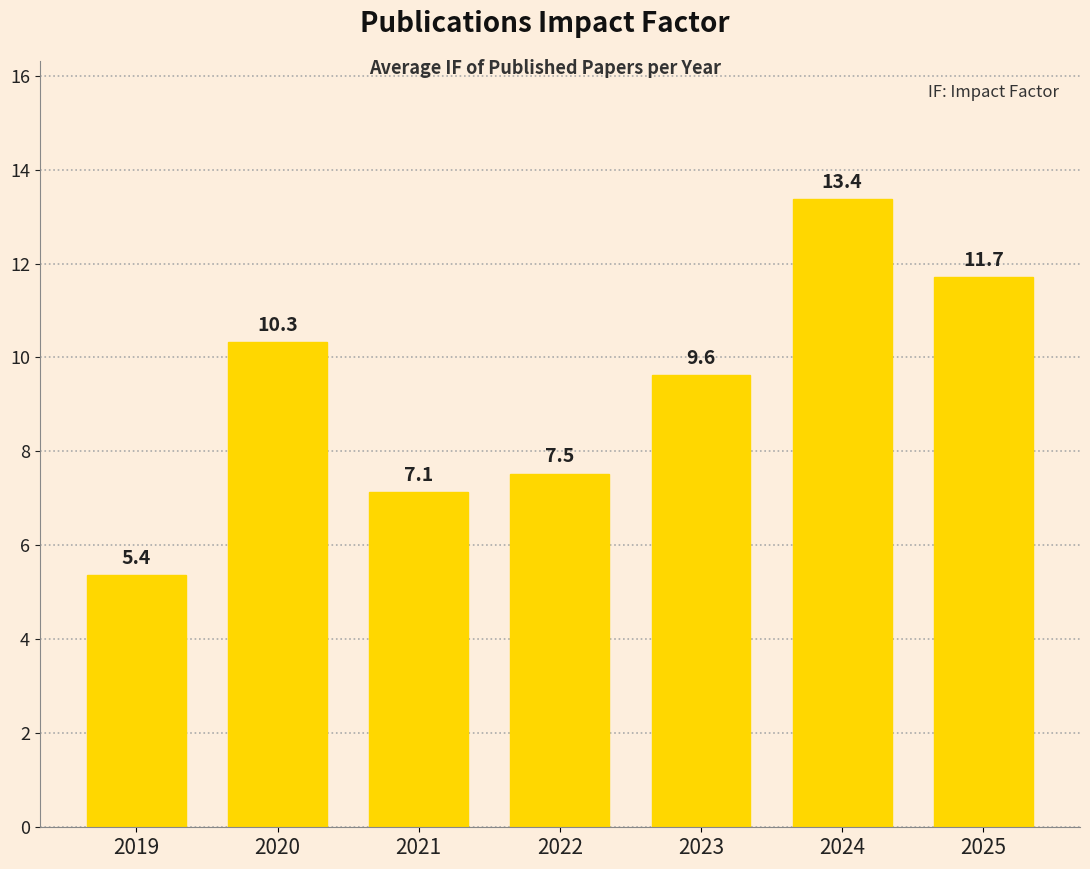

How many bars are there in total?

7